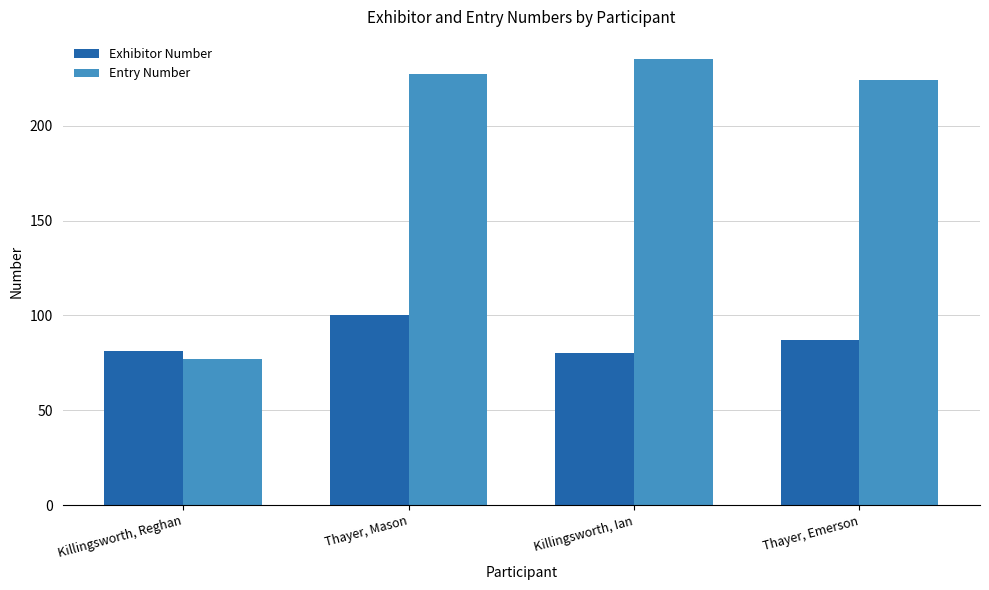

What is the minimum value for Exhibitor Number?

80